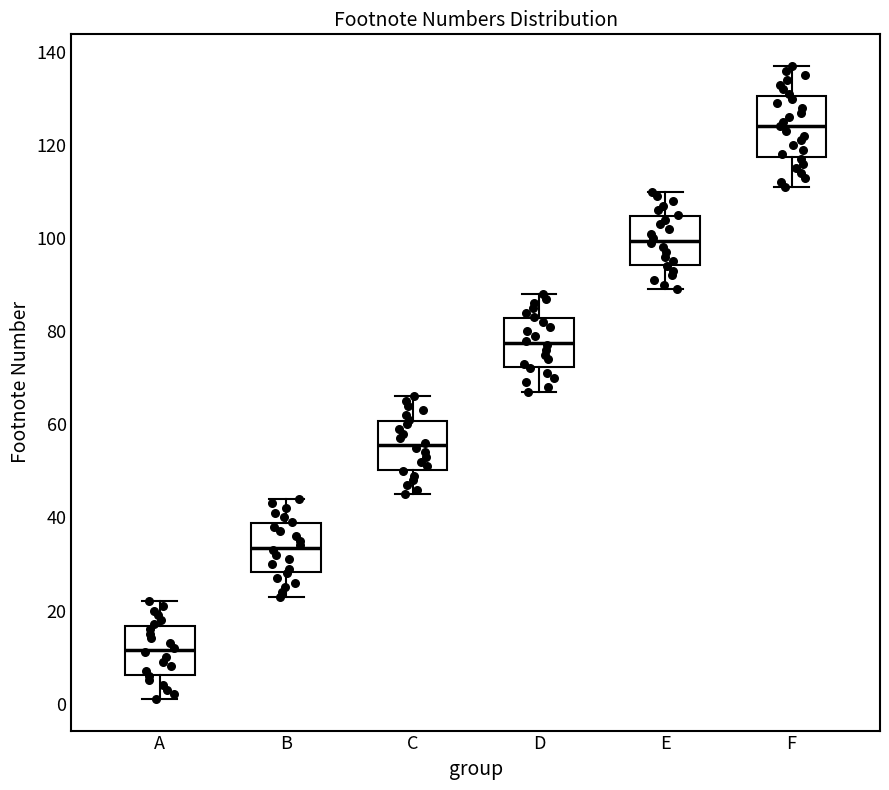

Which box has the lowest median line?

A